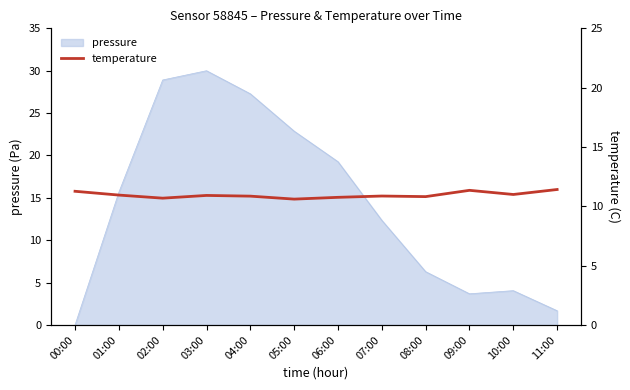

Reading left to right, what are all the values shown in this chart?

11.3	10.9	10.7	10.9	10.9	10.6	10.8	10.9	10.8	11.3	11.0	11.4